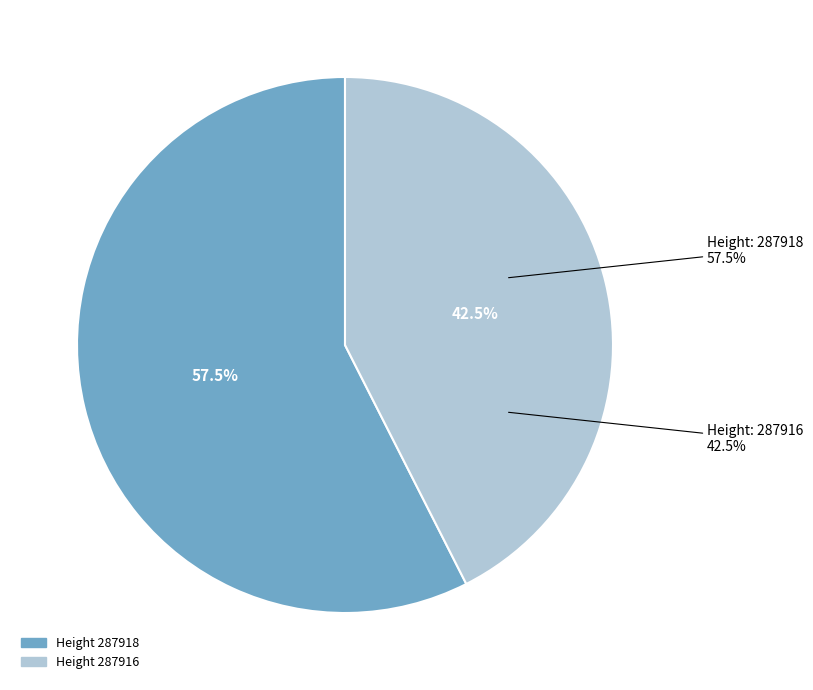

To the nearest percent, what is the combined percentage of 287916 and 287918?

100%